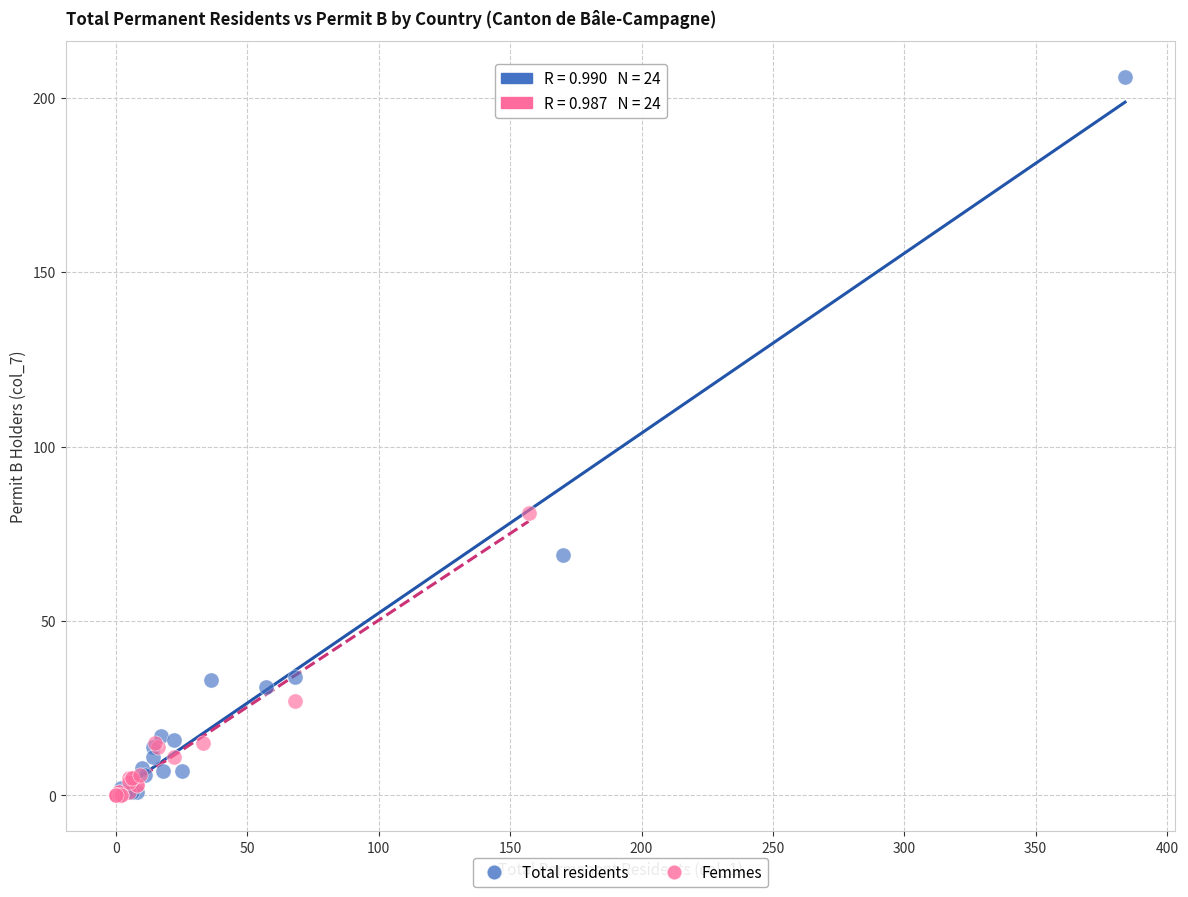

Which series has the largest Y range (max minus min)?

Total residents